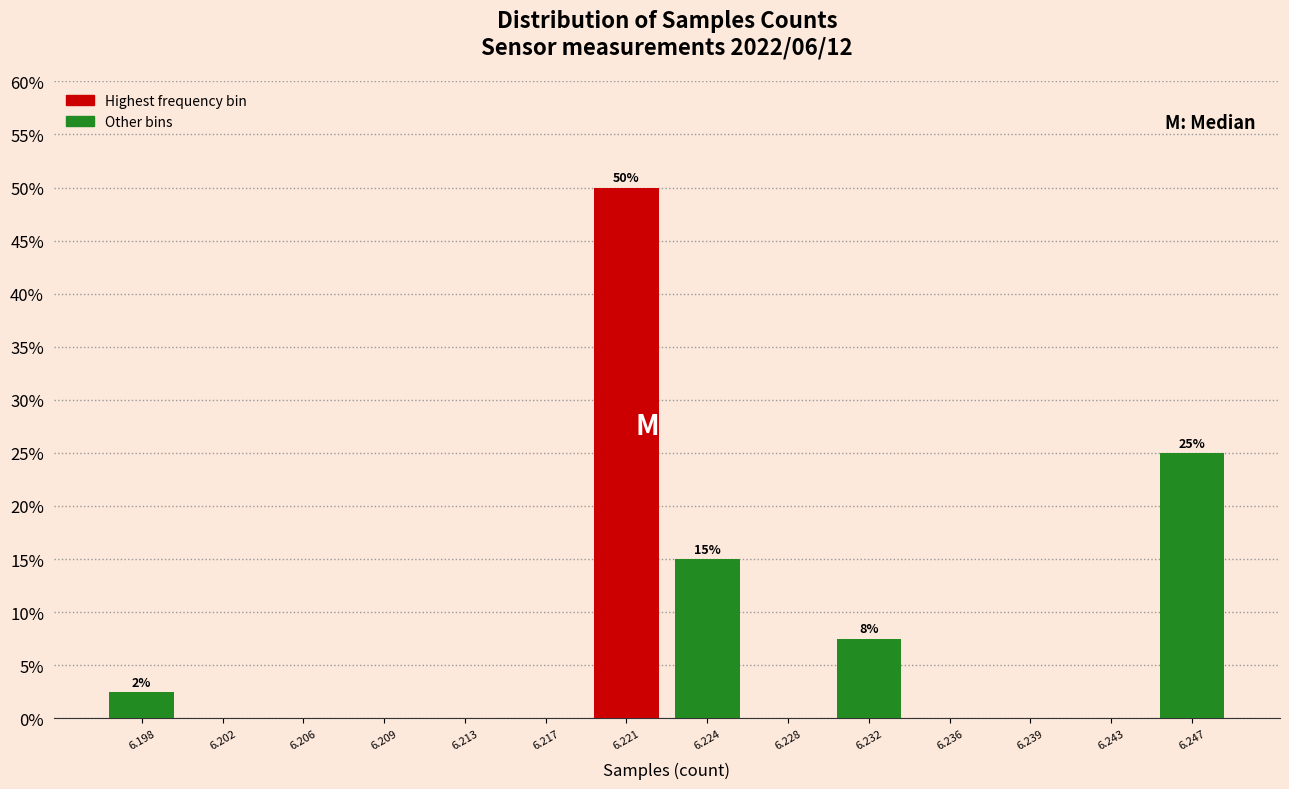

Reading left to right, list all the values displayed in this chart.

6.198=2.5	6.202=0.0	6.206=0.0	6.209=0.0	6.213=0.0	6.217=0.0	6.221=50.0	6.224=15.0	6.228=0.0	6.232=7.5	6.236=0.0	6.239=0.0	6.243=0.0	6.247=25.0